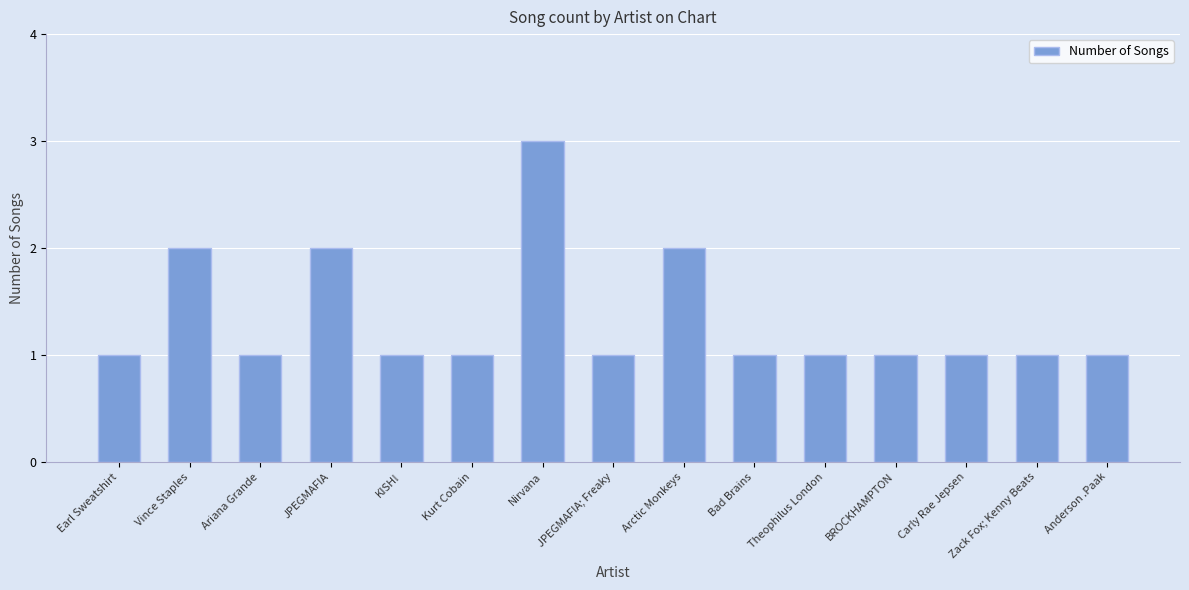

What is the label of the 7th bar from the right?

Arctic Monkeys